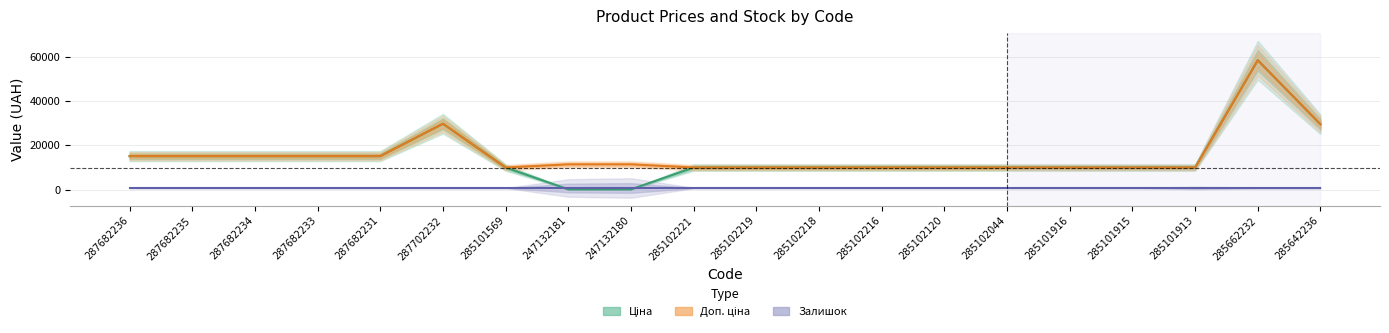

Between 287682231 and 285642236, which series saw the biggest shift?

Ціна (Estimate)